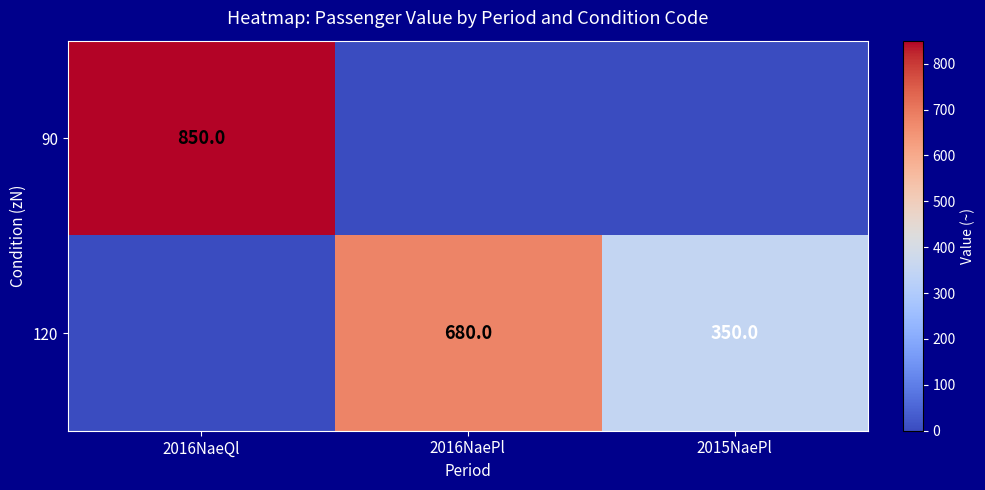

Is it true that 120 equals 680 at 2016NaePl?

True